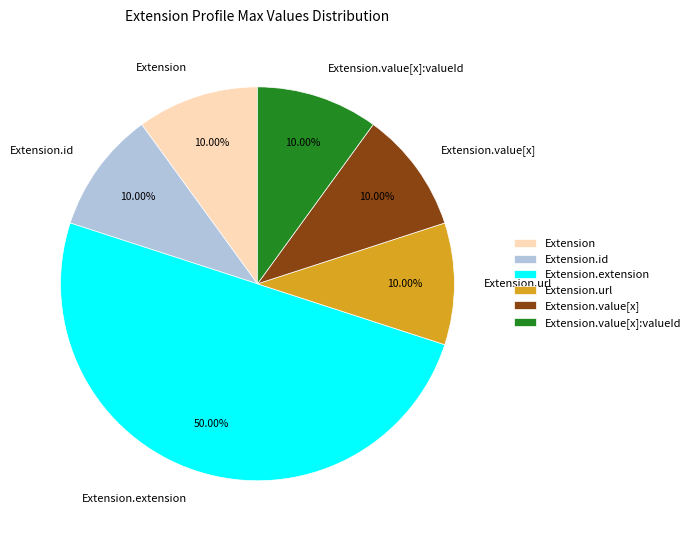

Does Extension.id account for over 50% of the chart?

No